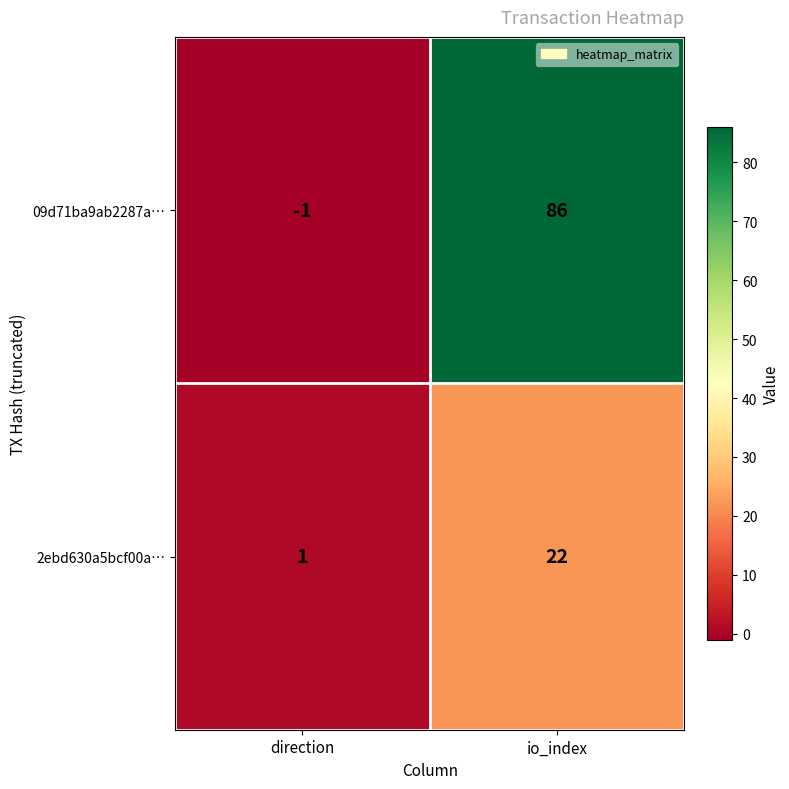

Reading left to right, transcribe all the data shown in this chart.

09d71ba9ab2287a…: -1	86
2ebd630a5bcf00a…: 1	22